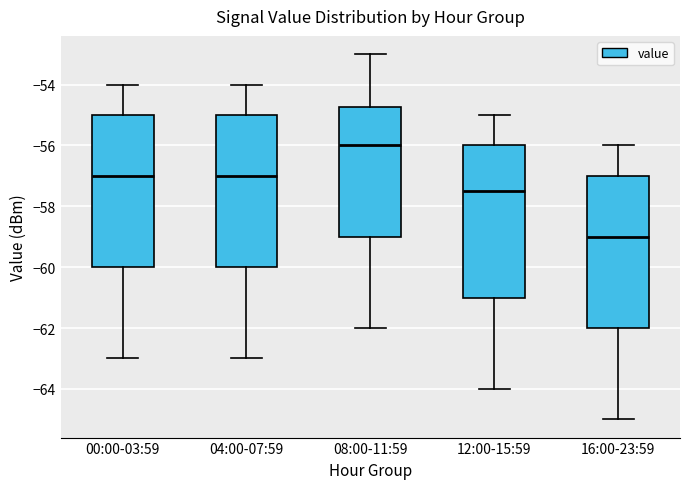

Which box's median line is the highest?

08:00-11:59